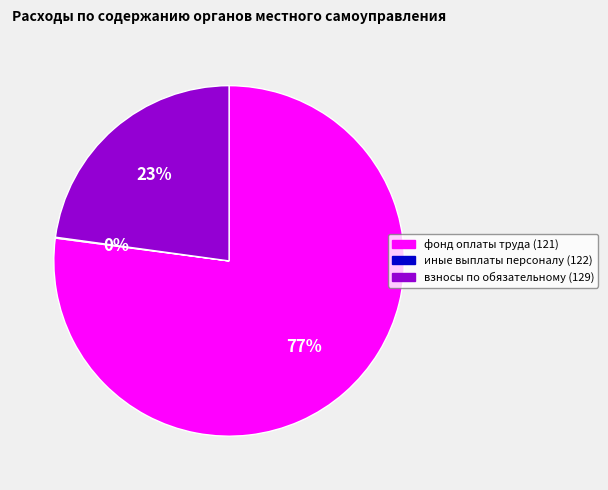

Between взносы по обязательному (129) and фонд оплаты труда (121), which is larger?

фонд оплаты труда (121)